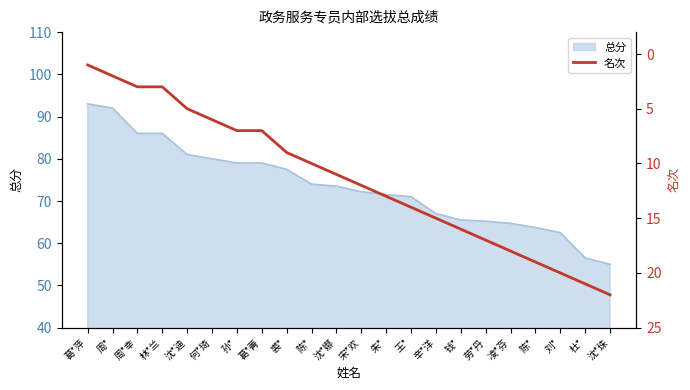

Read the value at 周*.

2